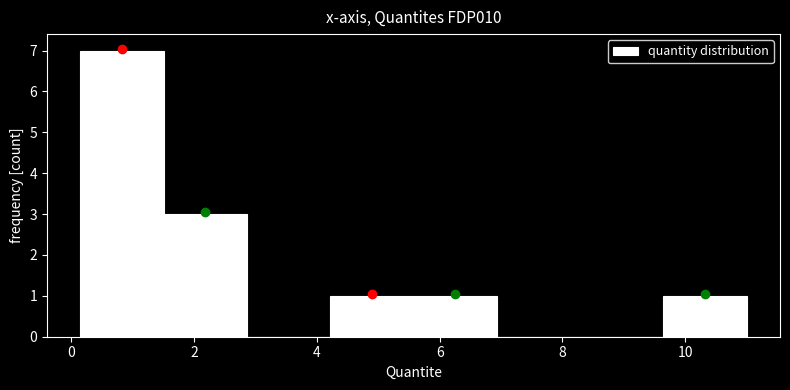

Reading left to right, list every bar in this chart as the range it spans on the x-axis followed by its height. Neither the bar edges nor the heights are printed on the chart, so give them approximately, as read against the axes.

0.2 to 1.6: 7
1.6 to 2.8: 3
2.8 to 4.2: 0
4.2 to 5.6: 1
5.6 to 7.0: 1
7.0 to 8.2: 0
8.2 to 9.6: 0
9.6 to 11.0: 1